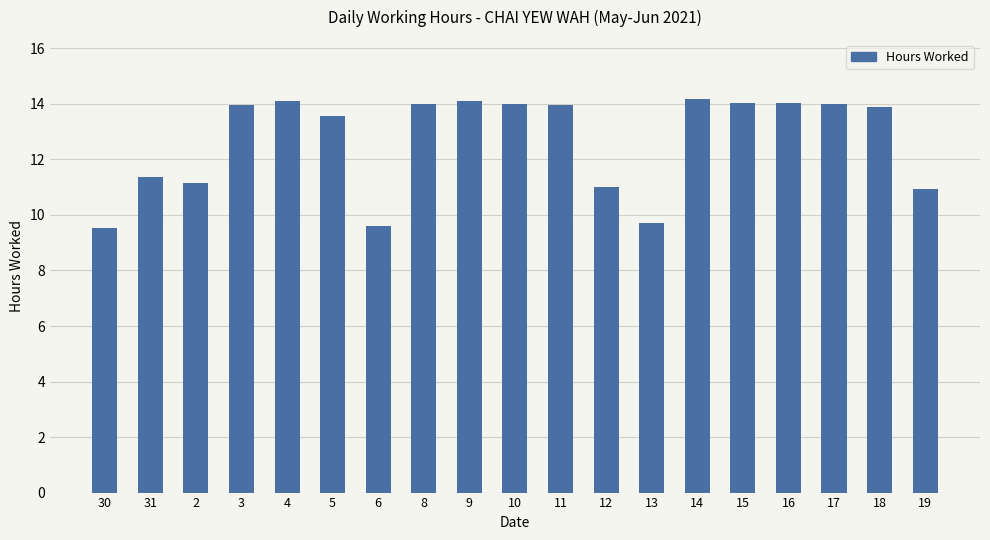

What is the label of the 3rd bar from the right?

17